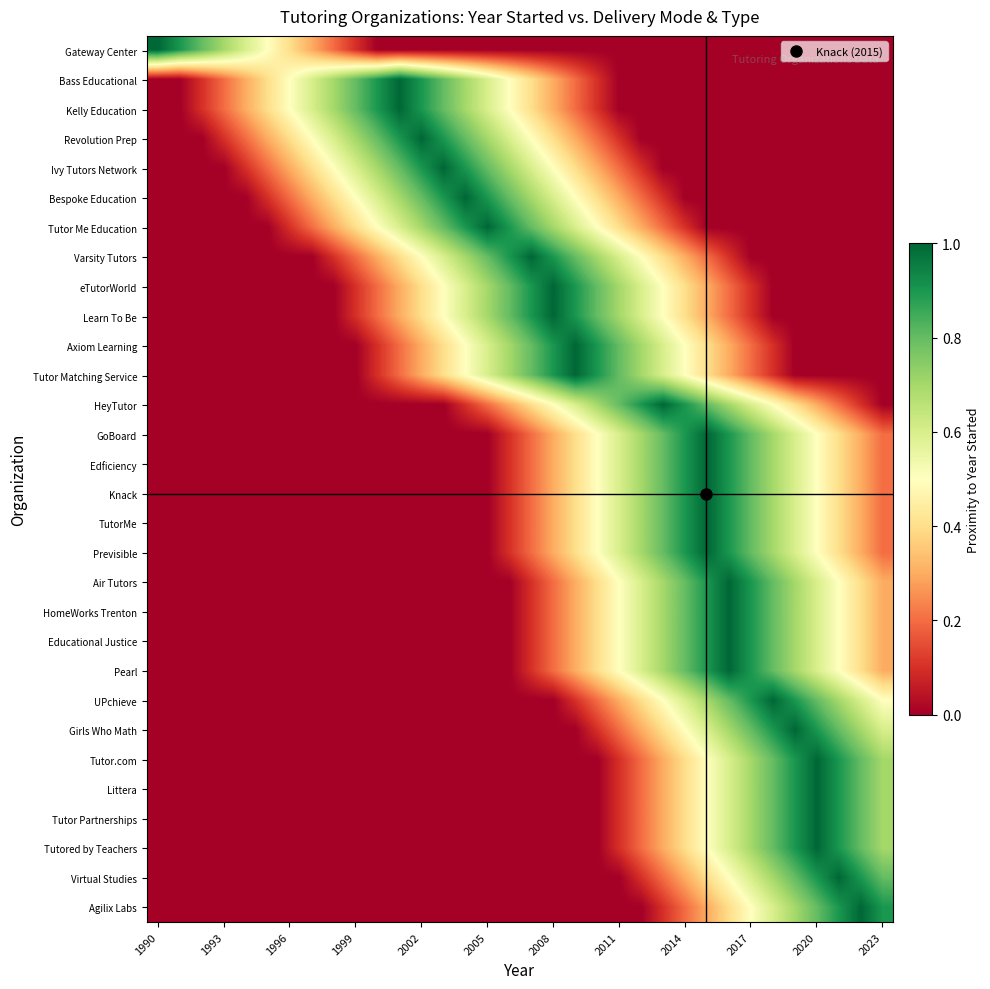

How many distinct data groups are displayed?

30